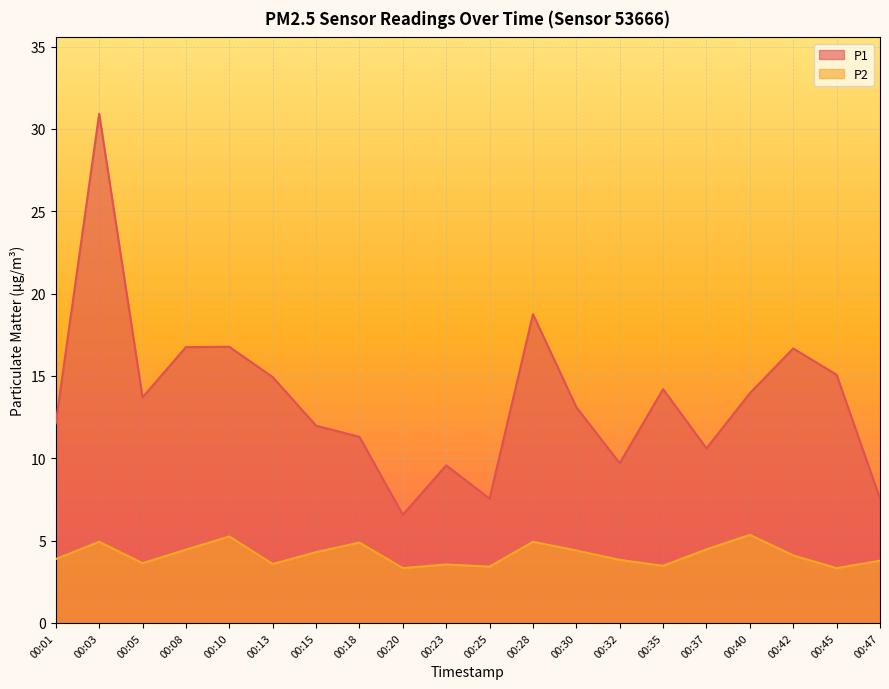

Between 00:08 and 00:47, which series saw the biggest shift?

P1